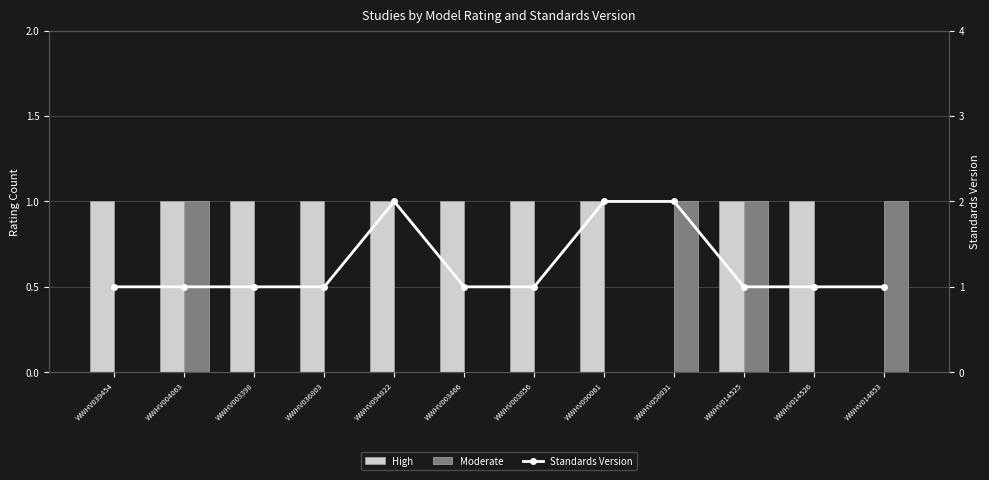

At which label is Moderate closest to 0?

WWHV039454